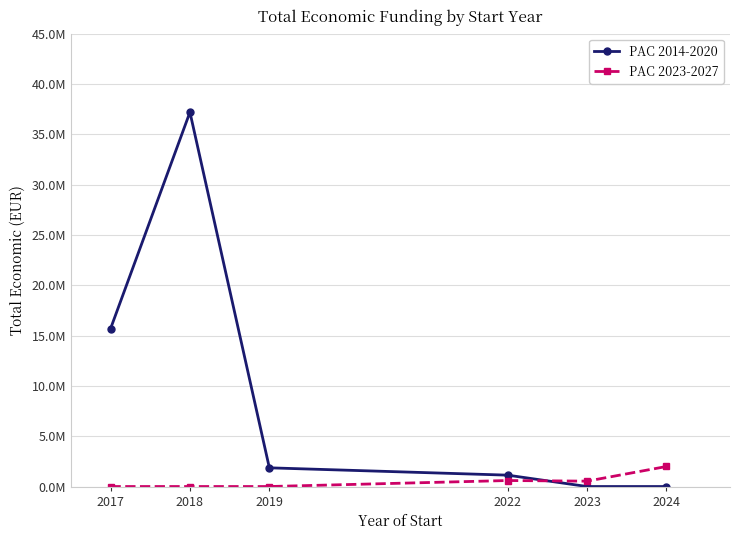

What is the difference between the second highest and second lowest values in the PAC 2014-2020 series?

15669952